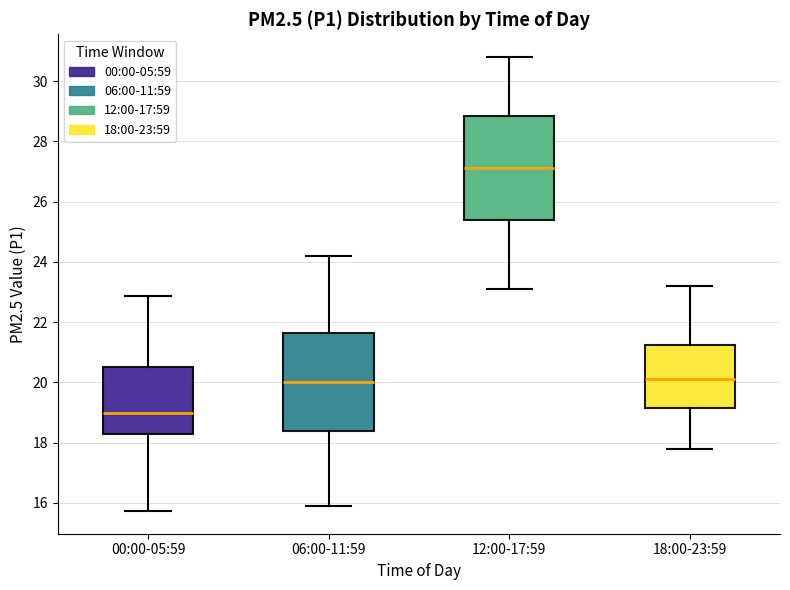

Which box's median line is the lowest?

00:00-05:59